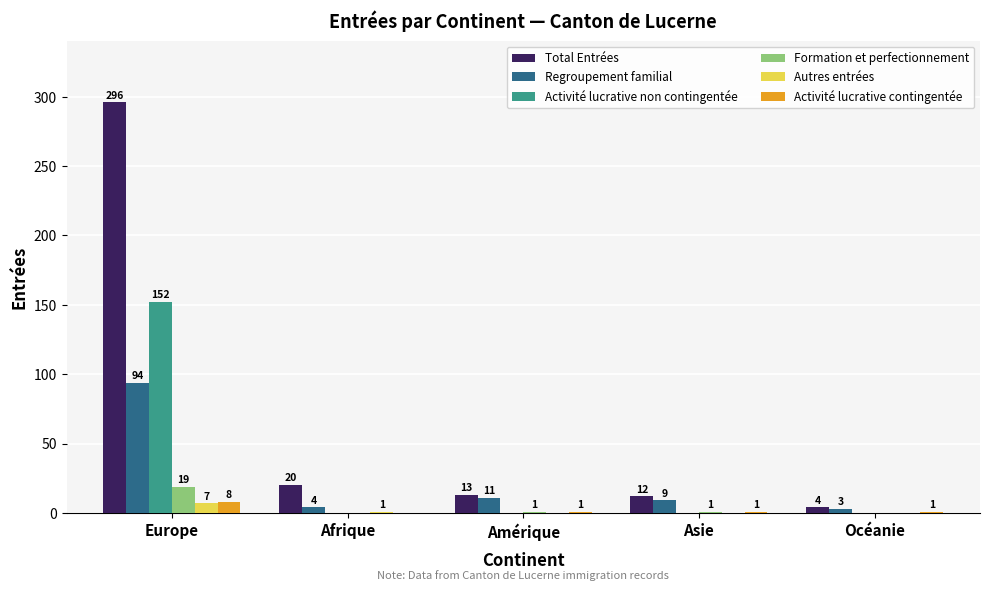

At which label does Activité lucrative contingentée first exceed 1?

Europe